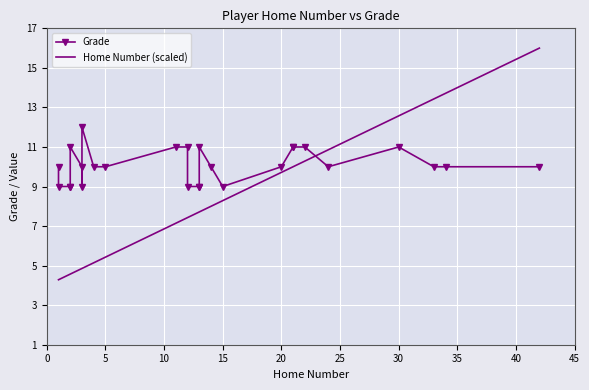

Is the value of Grade at 35 greater than the value of Home Number (scaled) at 26?

No